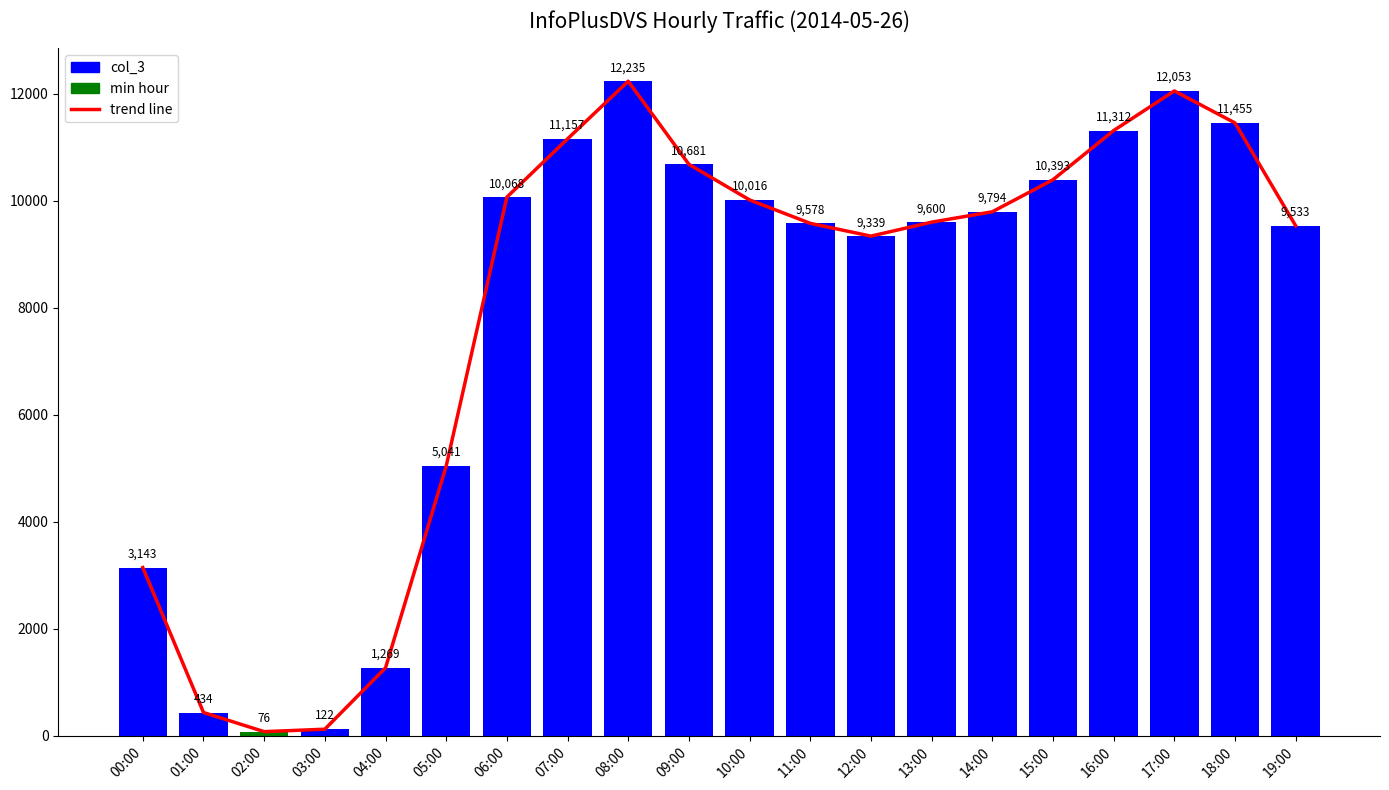

The value at 05:00 is 5041. True or false?

True